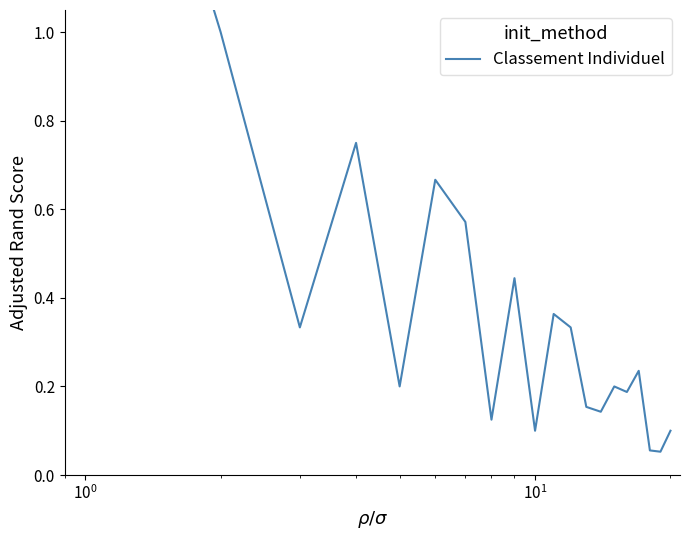

Reading left to right, extract all data points from this chart.

2.0	1.0	0.3	0.8	0.2	0.7	0.6	0.1	0.4	0.1	0.4	0.3	0.2	0.1	0.2	0.2	0.2	0.1	0.1	0.1